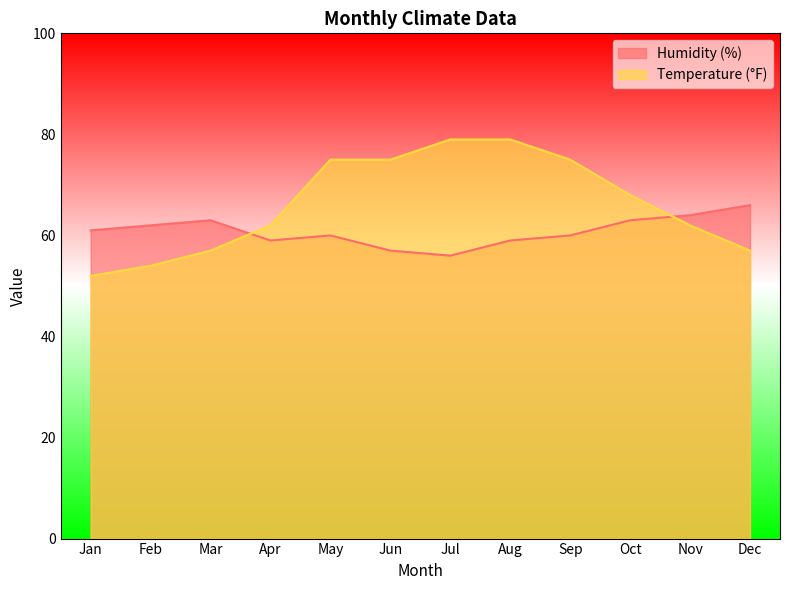

True or false: Humidity (%) and Temperature (°F) cross at least once.

True